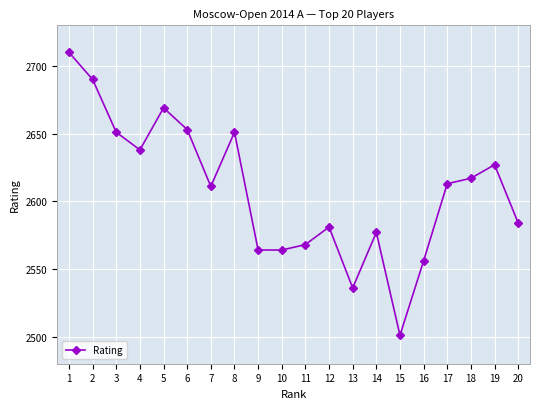

Reading right to left, extract all data points from this chart.

2584	2627	2617	2613	2556	2501	2577	2536	2581	2568	2564	2564	2651	2611	2653	2669	2638	2651	2690	2710